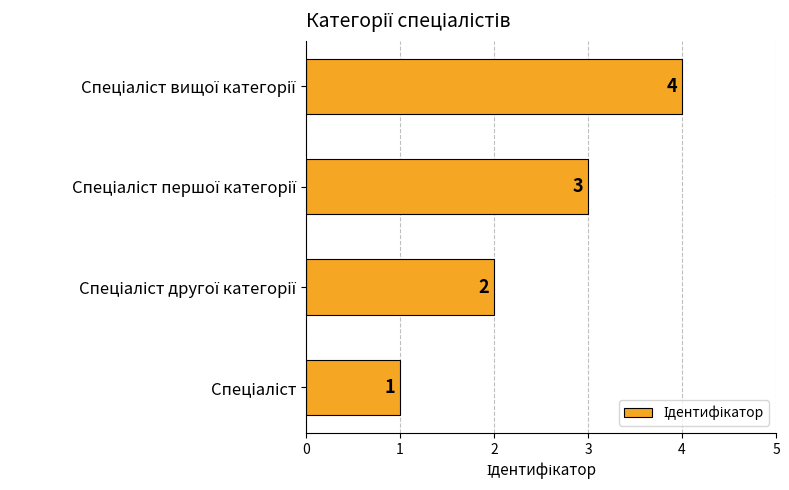

Count the values in the range 2 to 4.

3